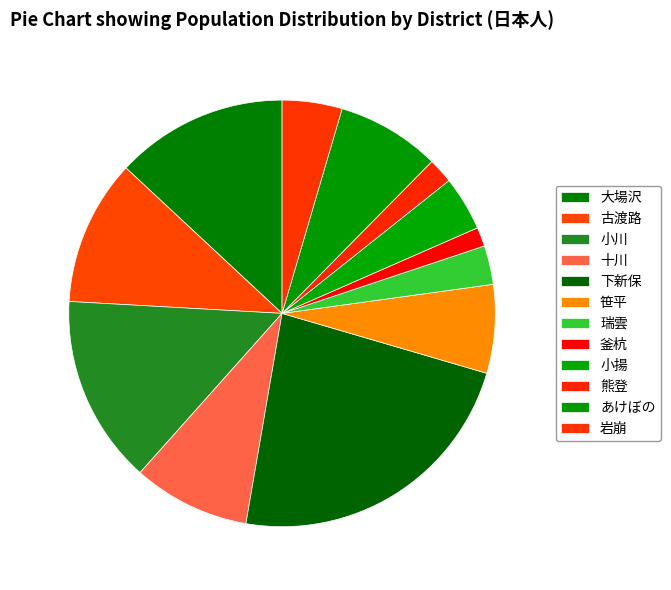

Is there any slice that represents more than half of the pie?

No